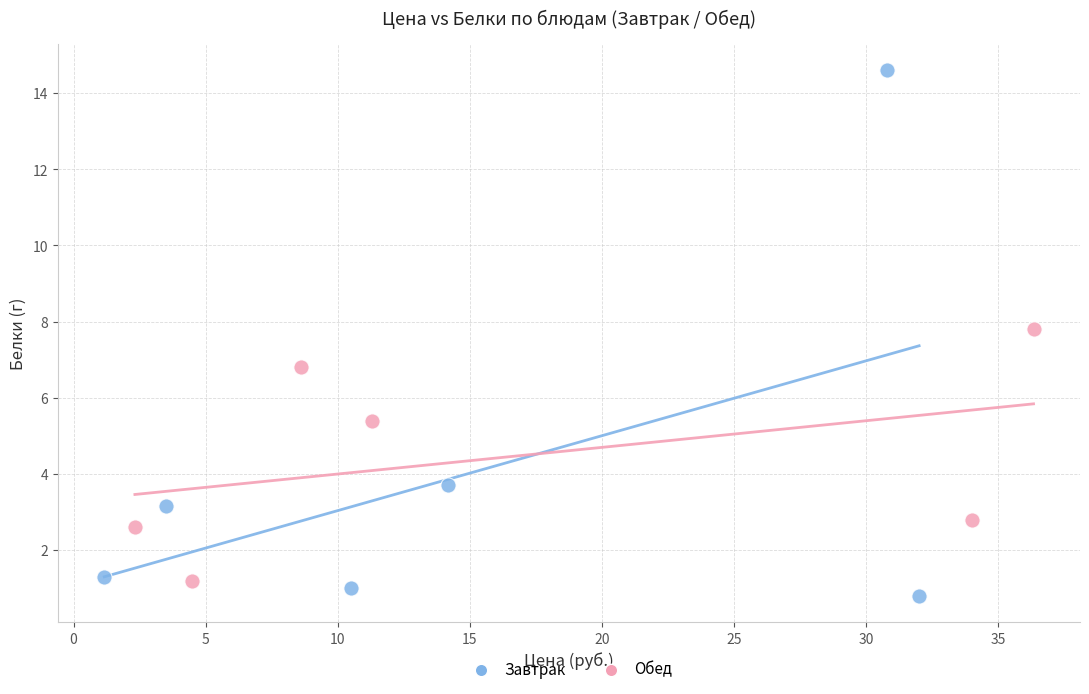

Which series has the largest Y range (max minus min)?

Завтрак